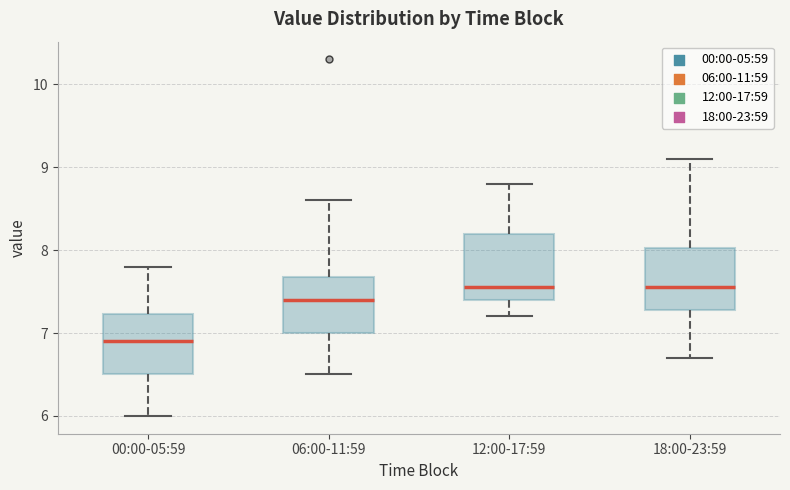

Reading left to right, transcribe this box plot: for each box, give where its median line is, the range the box spans, and where its two whiskers end, as read against the y-axis. The values are not printed on the chart, so give them approximately, as read against the axis.

00:00-05:59: median 6.9, box 6.5 to 7.2, whiskers 6.0 to 7.8
06:00-11:59: median 7.4, box 7.0 to 7.7, whiskers 6.5 to 8.6
12:00-17:59: median 7.6, box 7.4 to 8.2, whiskers 7.2 to 8.8
18:00-23:59: median 7.6, box 7.3 to 8.0, whiskers 6.7 to 9.1